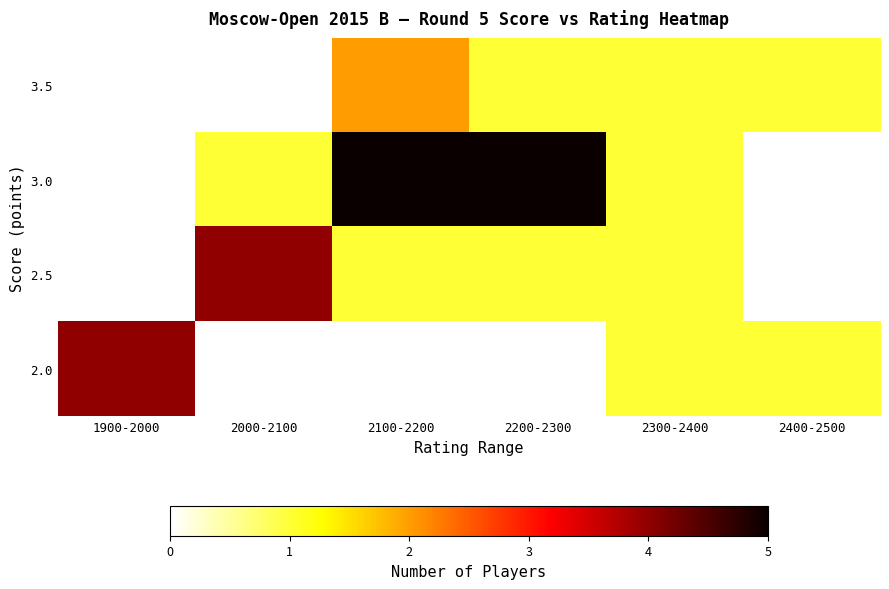

Which label corresponds to the smallest value in the chart?

2200-2300